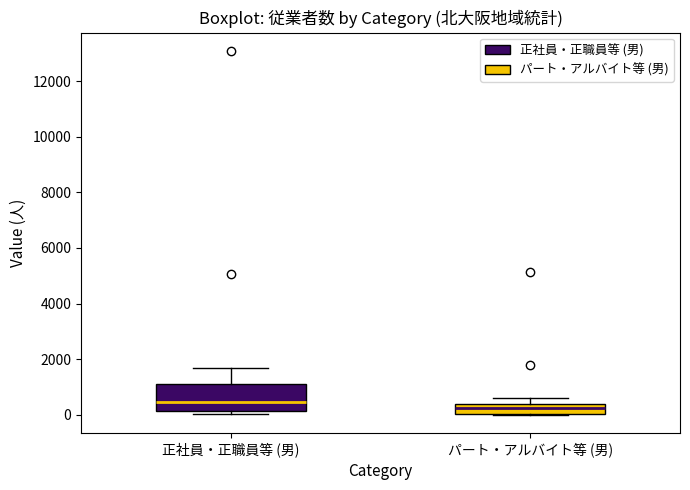

Which box's median line is the highest?

正社員・正職員等 (男)